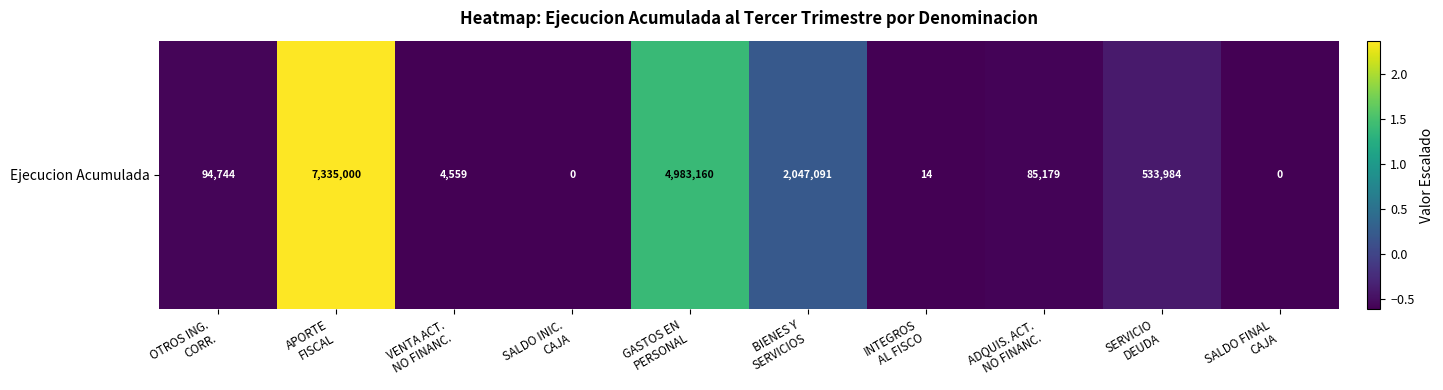

Which label corresponds to the smallest value in the chart?

SALDO INIC.
CAJA